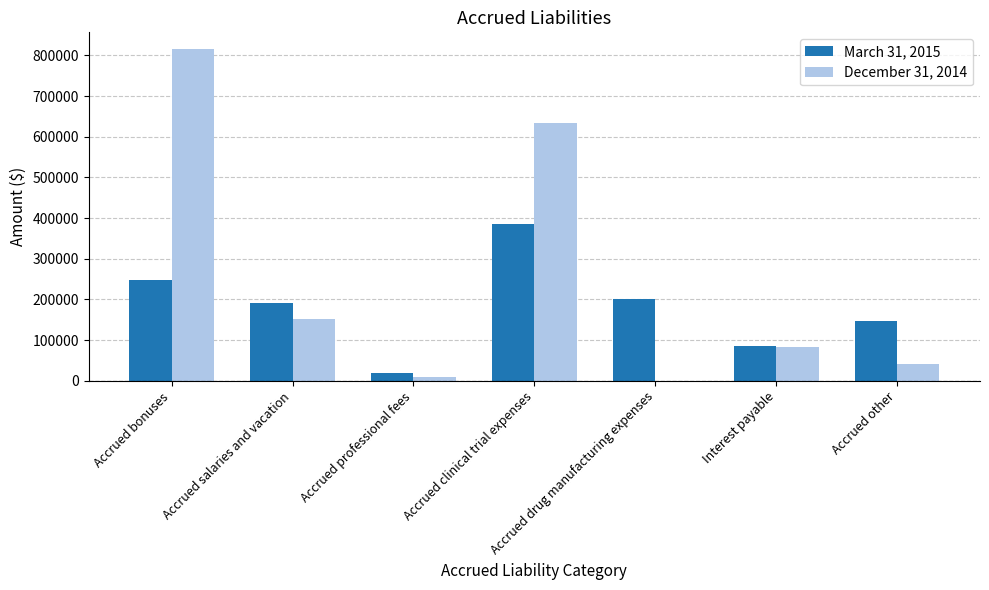

Which category has the highest value across all series?

Accrued bonuses